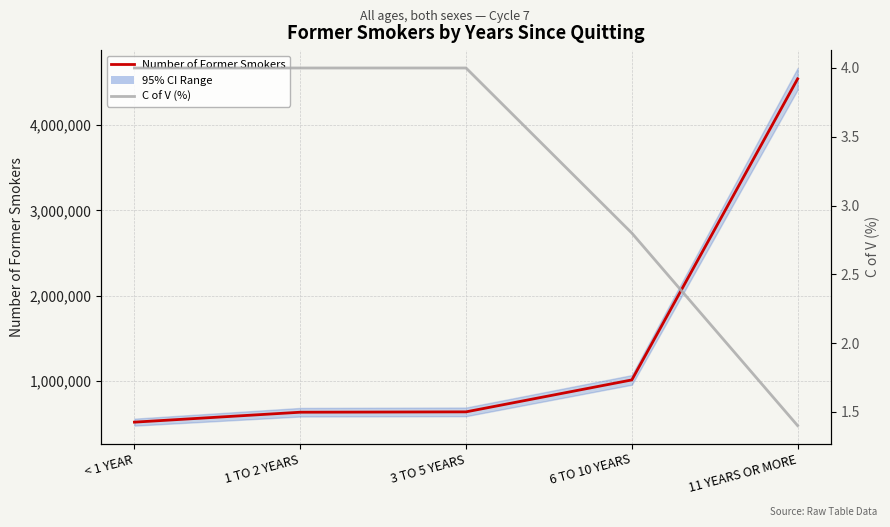

What is the label of the 1st point from the left?

< 1 YEAR